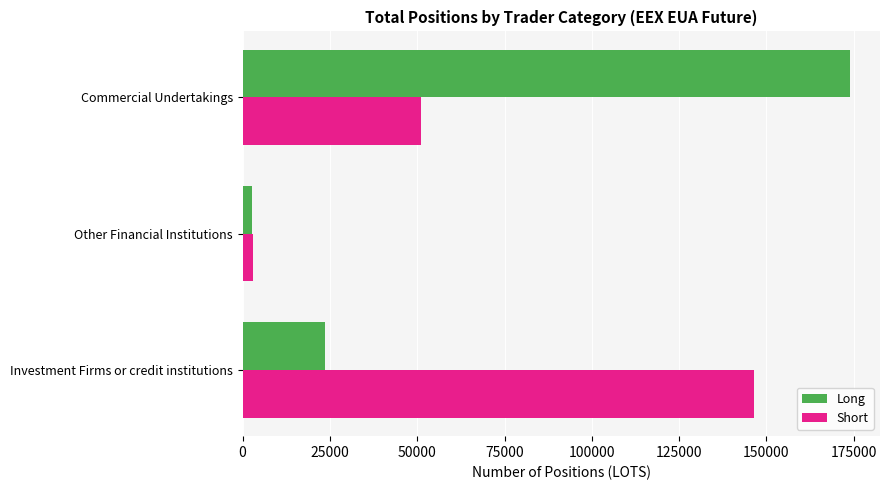

What is the sum of all Short values?

200468.0